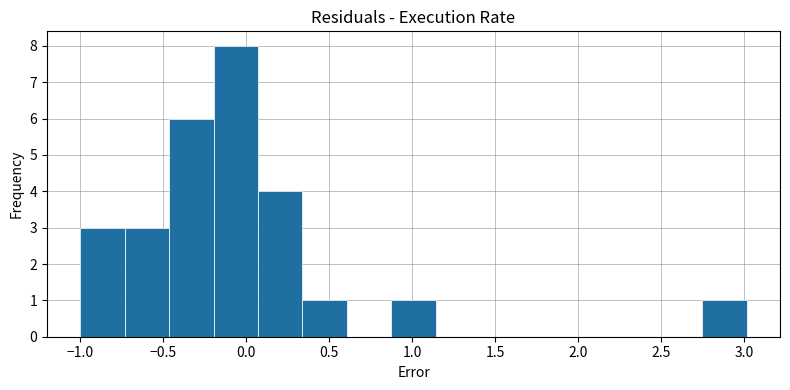

Which range on the x-axis has the tallest bar?

-0.20 to 0.05